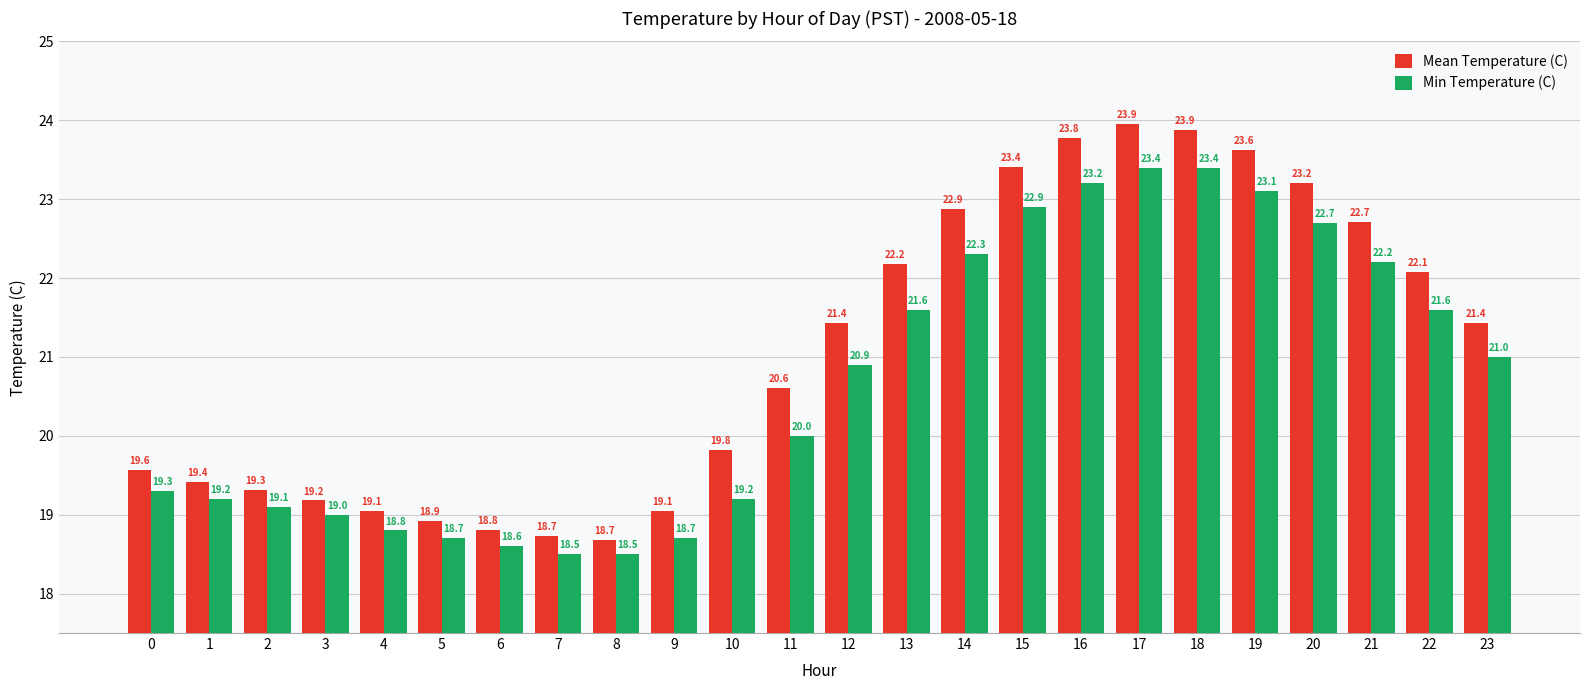

At how many categories does at least one series exceed 23?

6